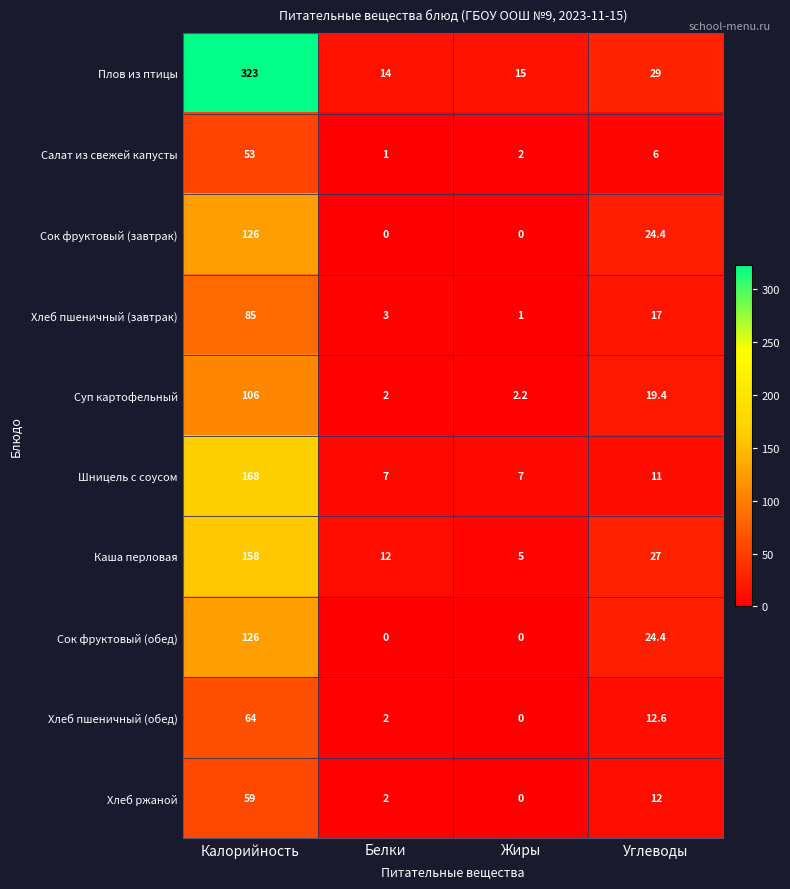

Which series has the largest total across all categories?

Плов из птицы